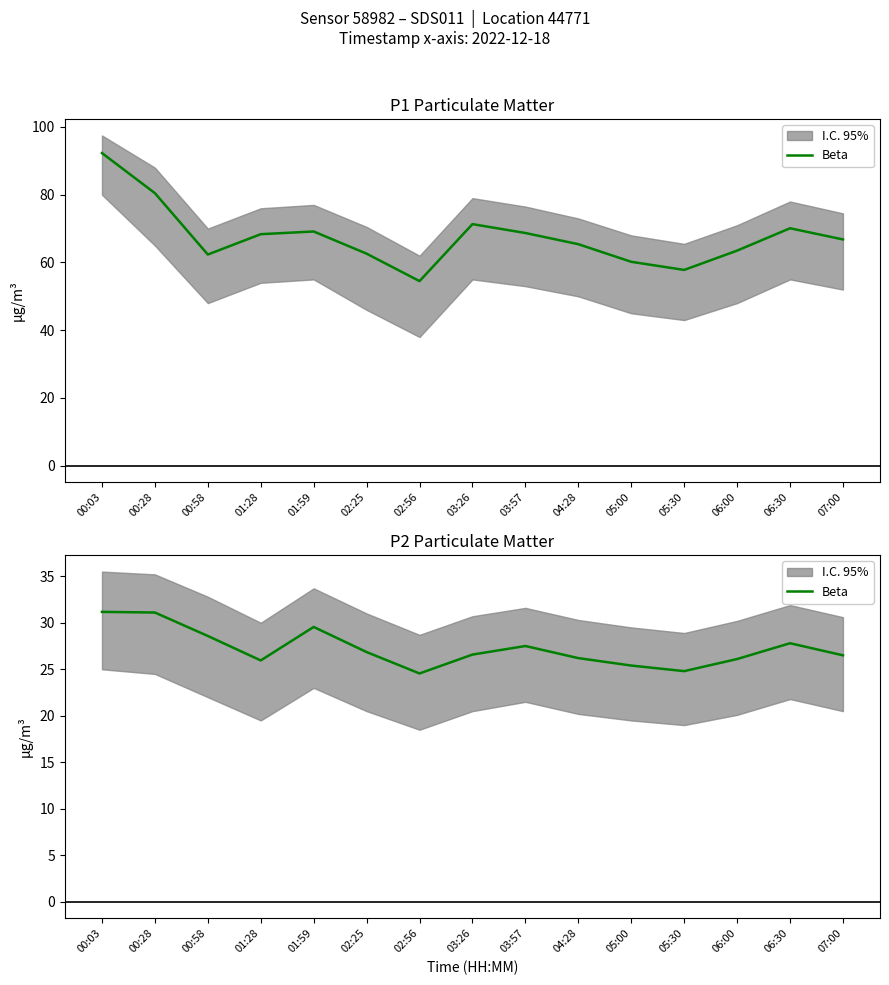

What is the sum of the values at 06:00 and 02:56?

50.7